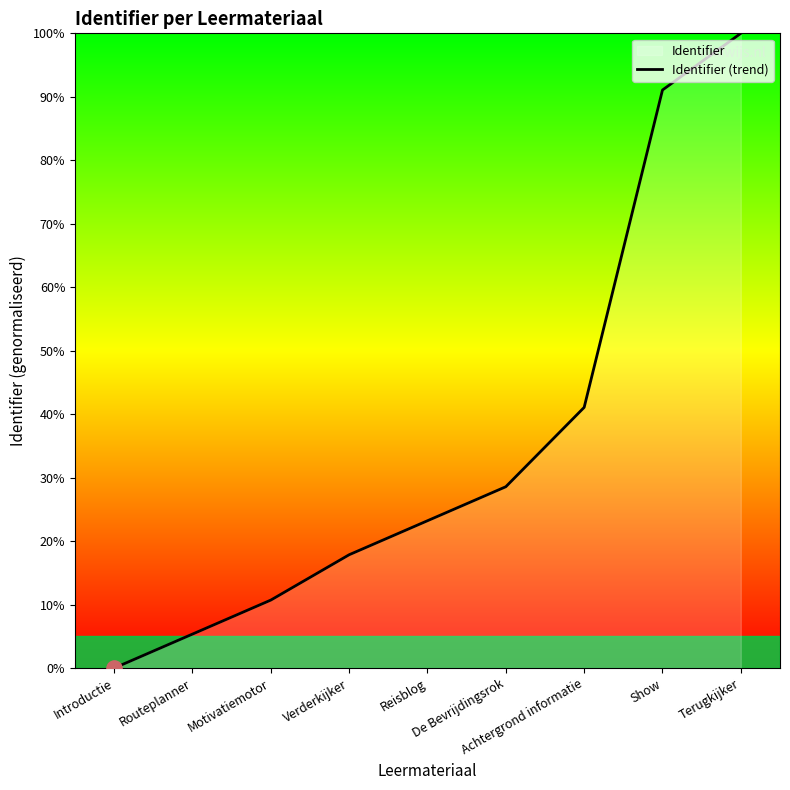

Which has a higher value, De Bevrijdingsrok or Show?

Show